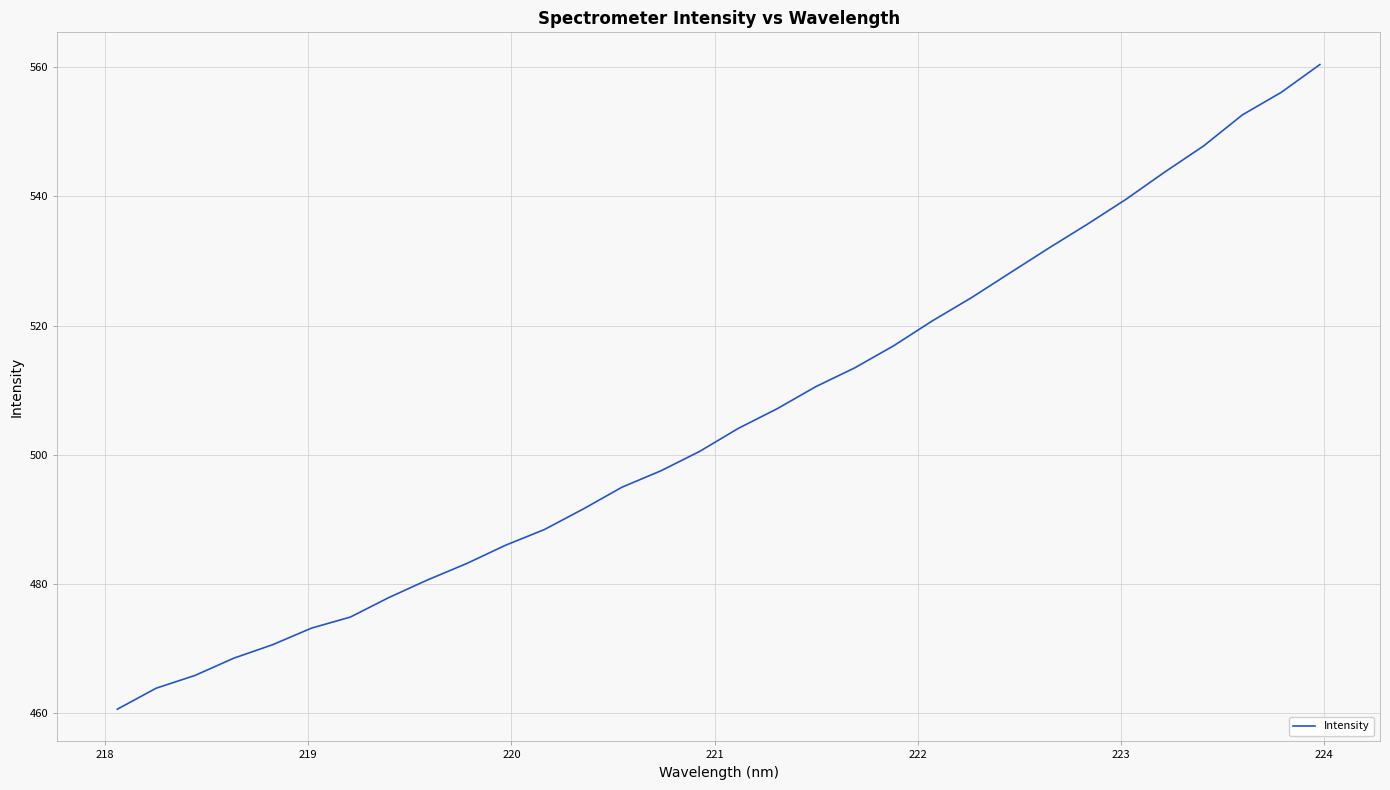

What is the maximum value shown in the chart?

560.4